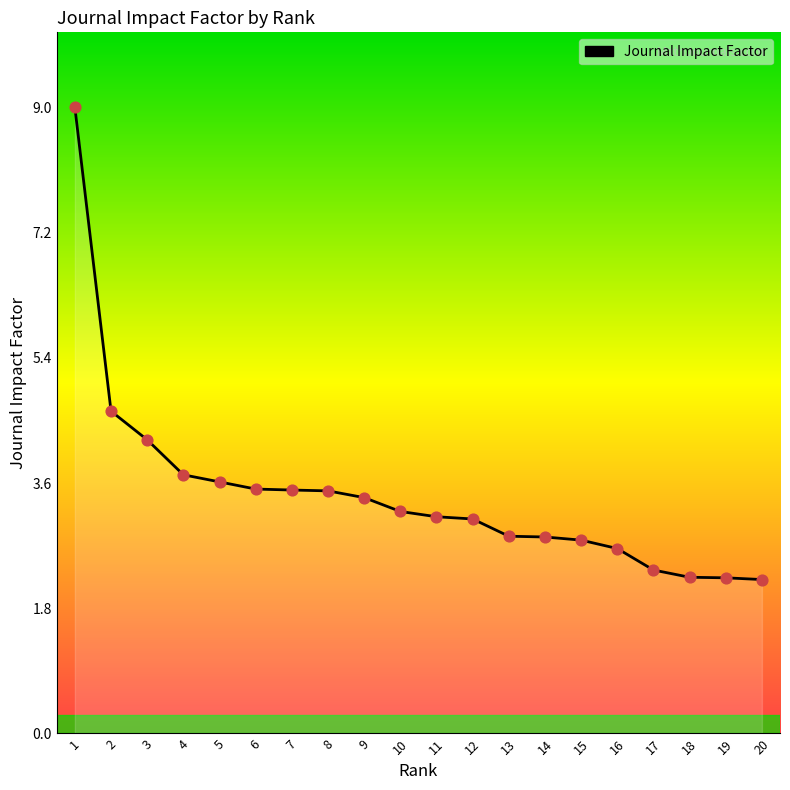

Approximately how many times larger is the value at 13 compared to 11?

0.9